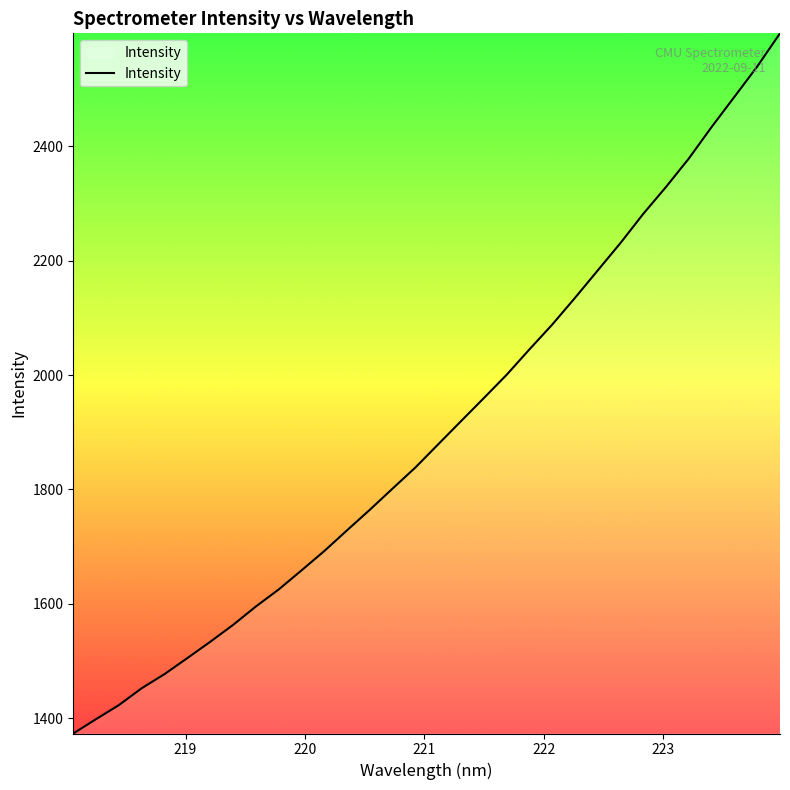

What is the minimum value shown in the chart?

1373.2